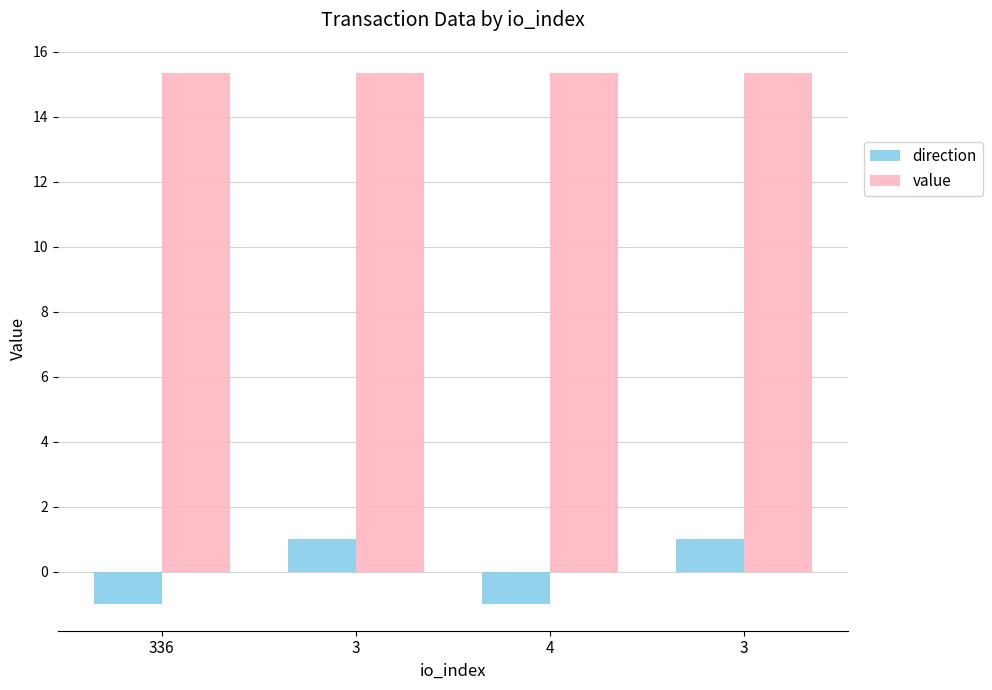

Rank the series at 4 from lowest to highest value.

direction, value